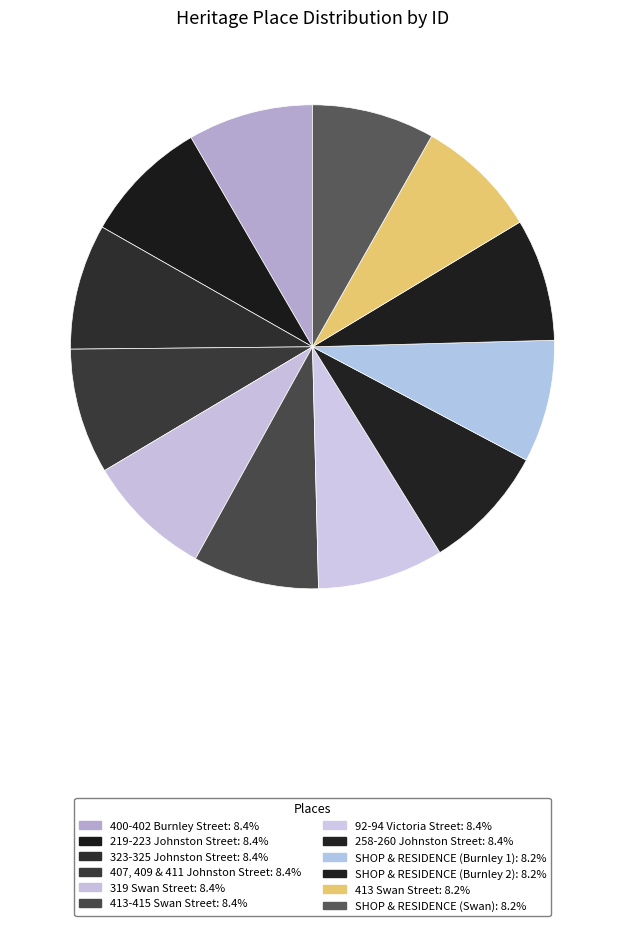

How many segments does this pie chart have?

12